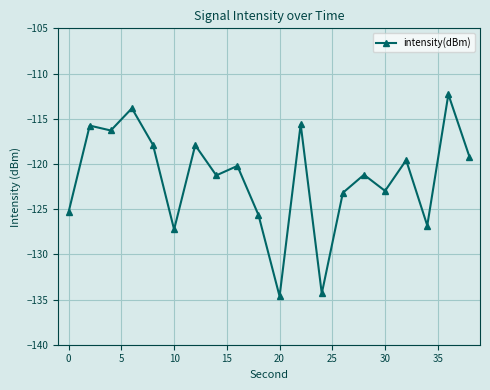

What is the greatest value displayed?

-112.3